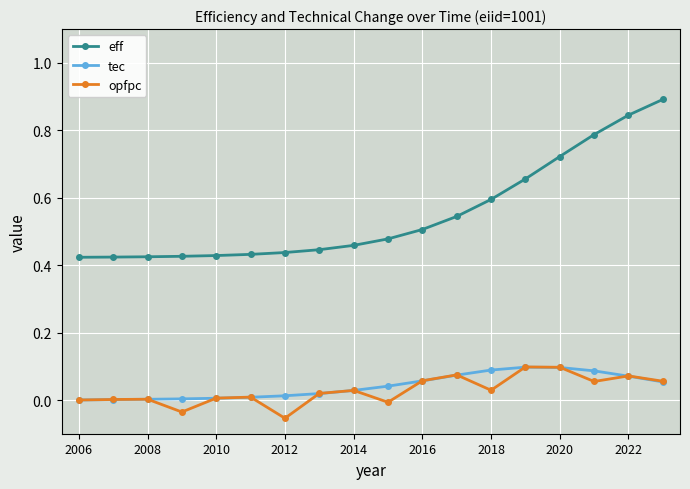

True or false: eff and opfpc intersect in this chart.

False